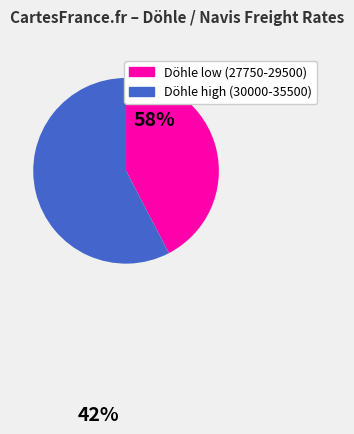

Is there any slice that represents more than half of the pie?

Yes